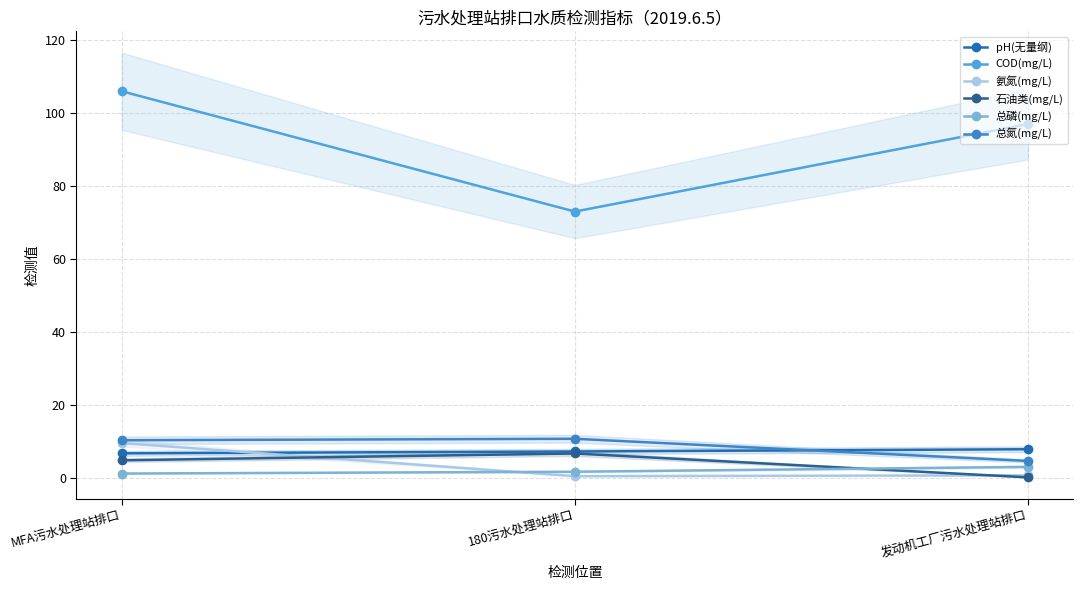

At which label does COD(mg/L) first exceed 97?

MFA污水处理站排口